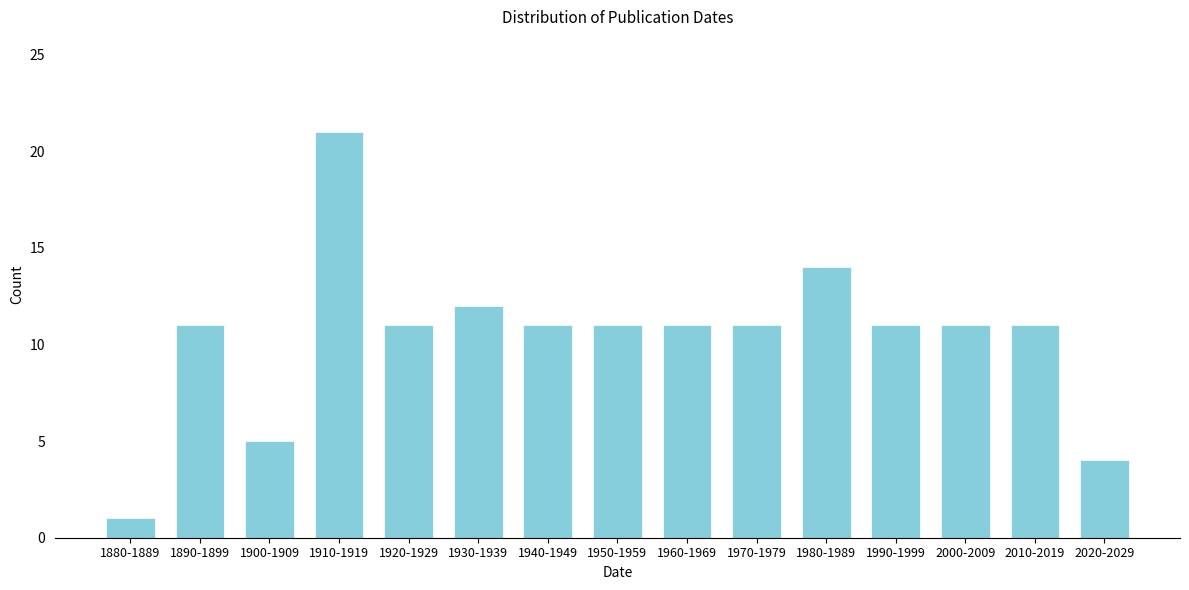

Reading left to right, extract all data points from this chart.

1880-1889=1	1890-1899=11	1900-1909=5	1910-1919=21	1920-1929=11	1930-1939=12	1940-1949=11	1950-1959=11	1960-1969=11	1970-1979=11	1980-1989=14	1990-1999=11	2000-2009=11	2010-2019=11	2020-2029=4